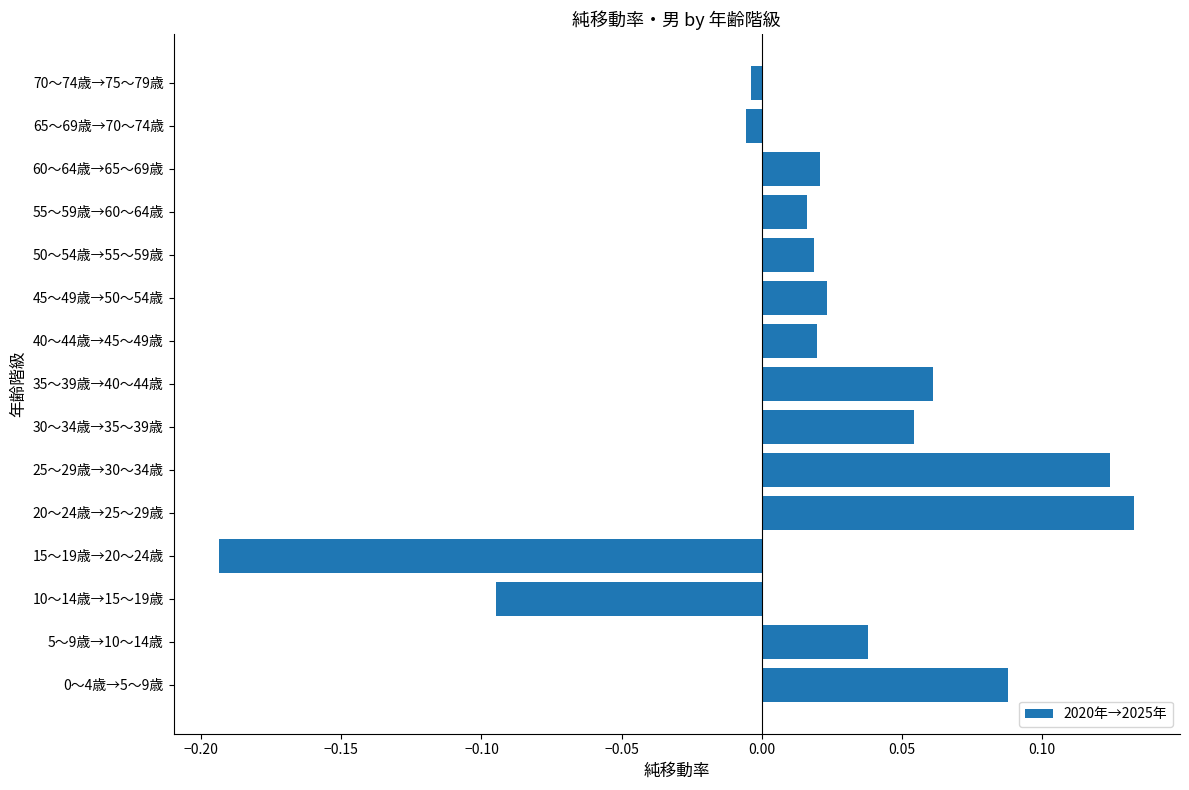

At which category does the chart reach its minimum across all series?

15～19歳→20～24歳